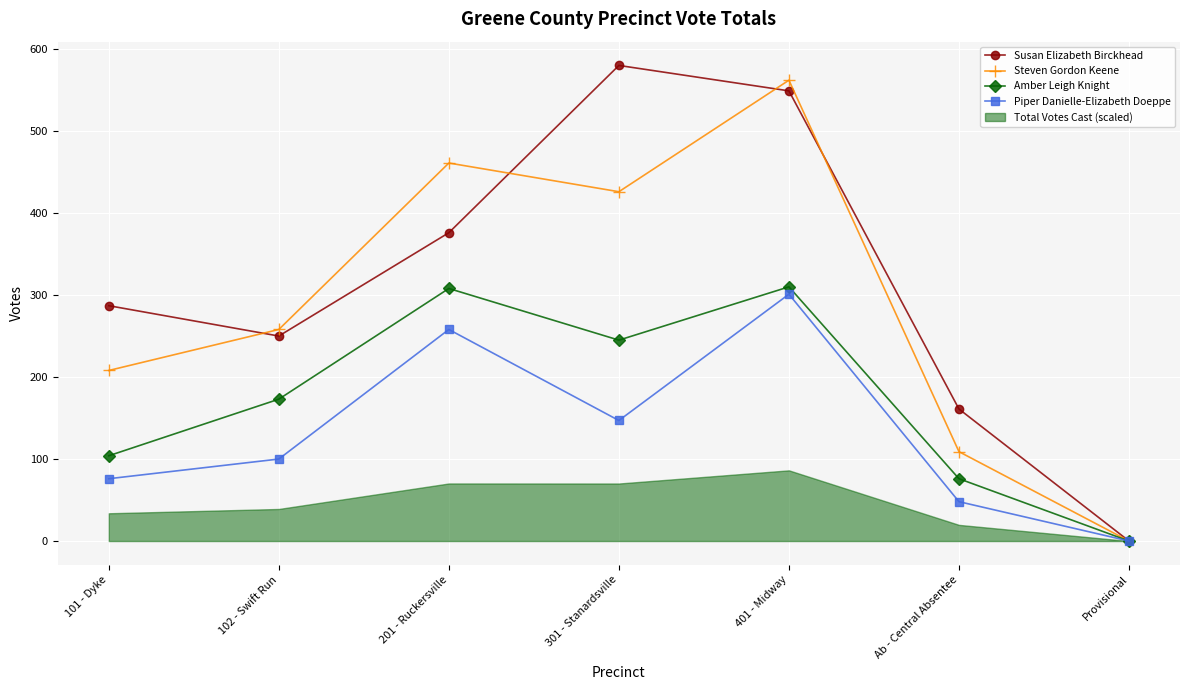

True or false: Amber Leigh Knight has a value of 245 at 301 - Stanardsville.

True